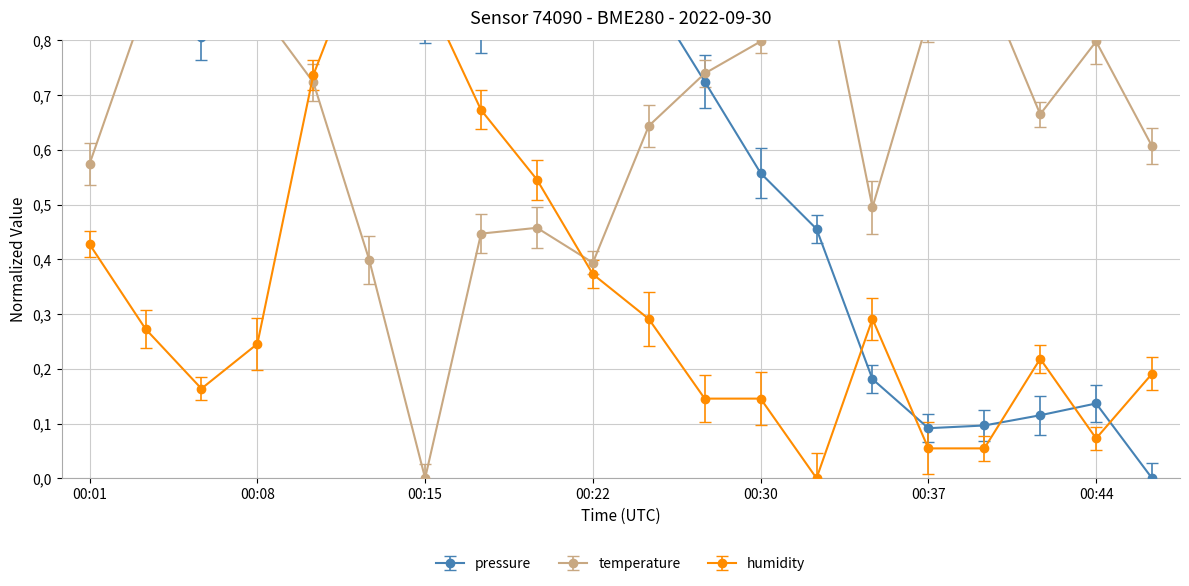

What is the total value across all series at 00:42?

1.0